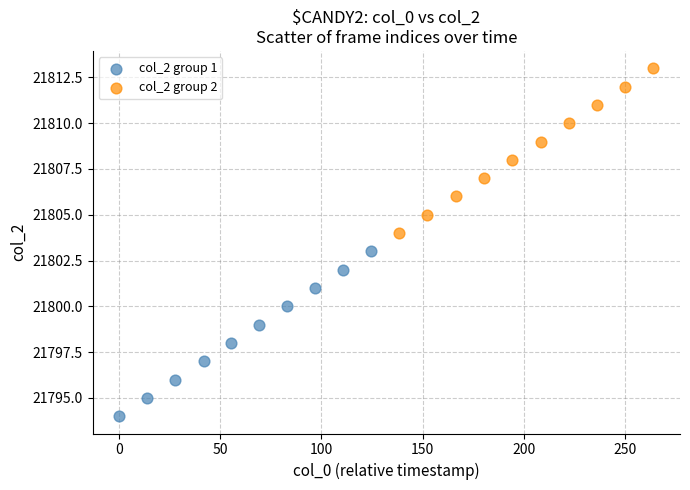

Which series reaches the maximum Y coordinate?

col_2 group 2